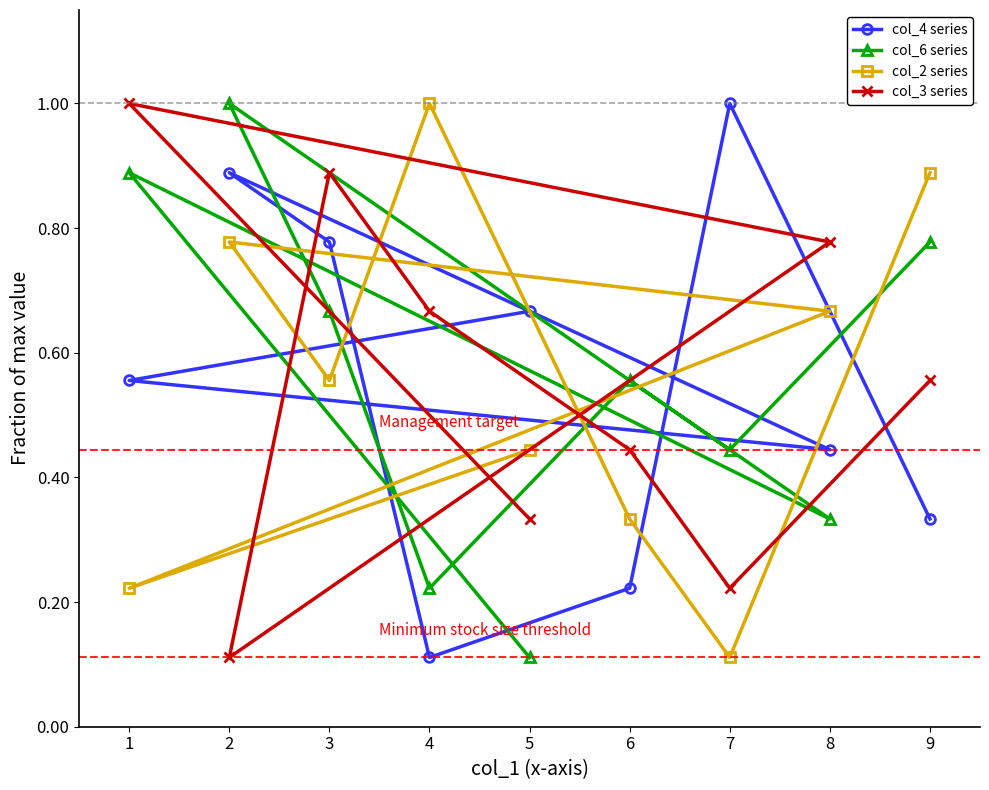

What is the lowest value of the col_3 series series?

0.1